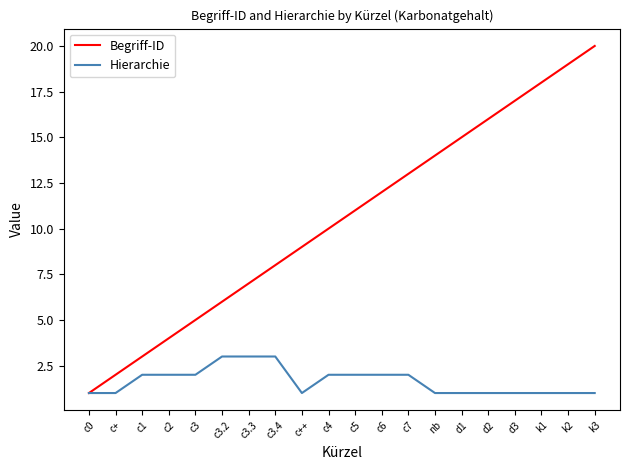

Reading left to right, transcribe all the data shown in this chart.

Begriff-ID: 1	2	3	4	5	6	7	8	9	10	11	12	13	14	15	16	17	18	19	20
Hierarchie: 1	1	2	2	2	3	3	3	1	2	2	2	2	1	1	1	1	1	1	1